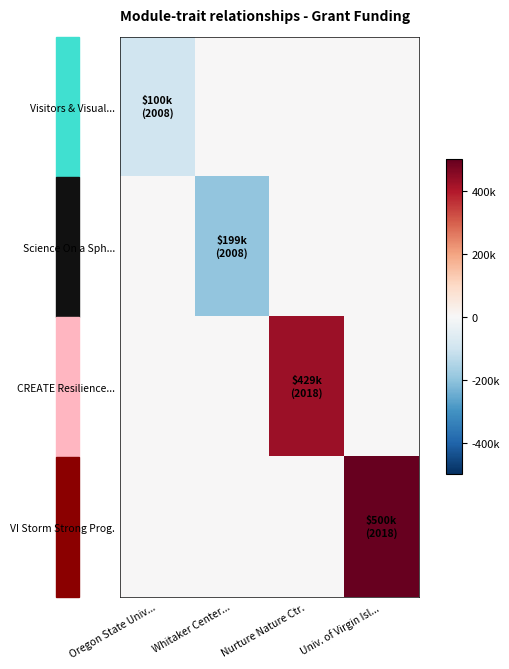

Reading left to right, transcribe all the data shown in this chart.

Visitors & Visual...: Oregon State Univ...=-99768	Whitaker Center...=0	Nurture Nature Ctr.=0	Univ. of Virgin Isl...=0
Science On a Sph...: Oregon State Univ...=0	Whitaker Center...=-198744	Nurture Nature Ctr.=0	Univ. of Virgin Isl...=0
CREATE Resilience...: Oregon State Univ...=0	Whitaker Center...=0	Nurture Nature Ctr.=429420	Univ. of Virgin Isl...=0
VI Storm Strong Prog.: Oregon State Univ...=0	Whitaker Center...=0	Nurture Nature Ctr.=0	Univ. of Virgin Isl...=499998